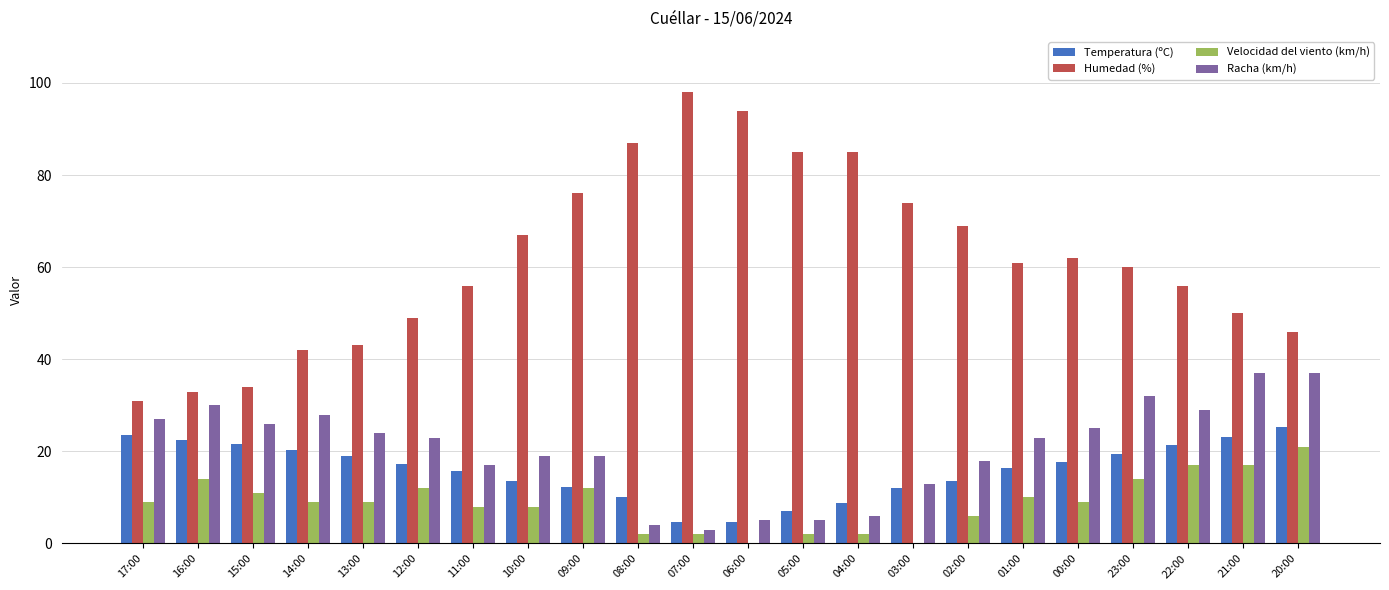

Which series has the largest total across all categories?

Humedad (%)